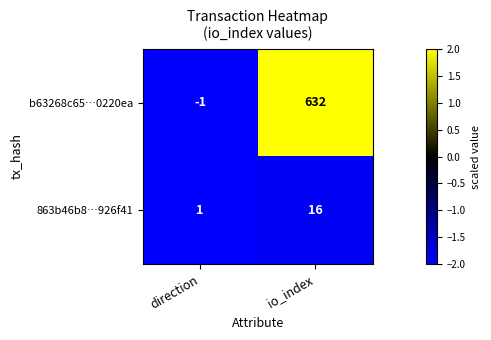

Reading left to right, what are all the values shown in this chart?

b63268c65…0220ea: -1	632
863b46b8…926f41: 1	16